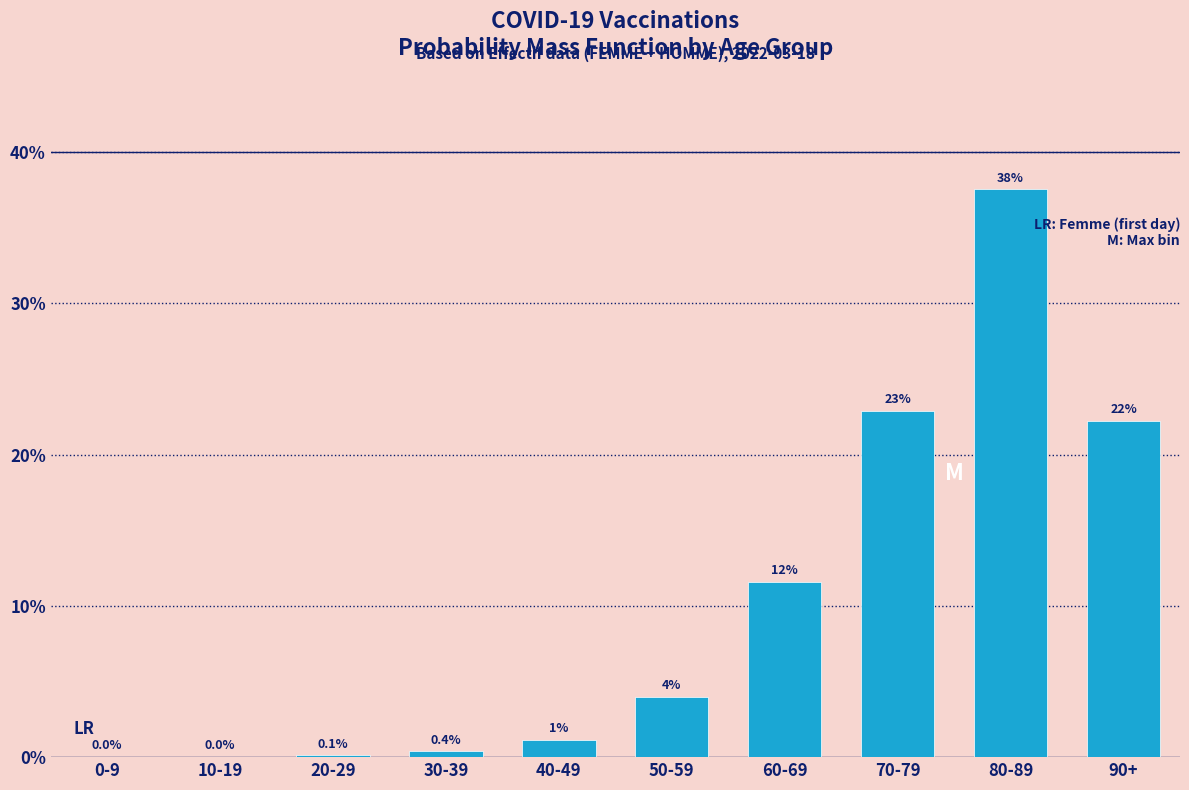

Which category has the highest value across all series?

80-89